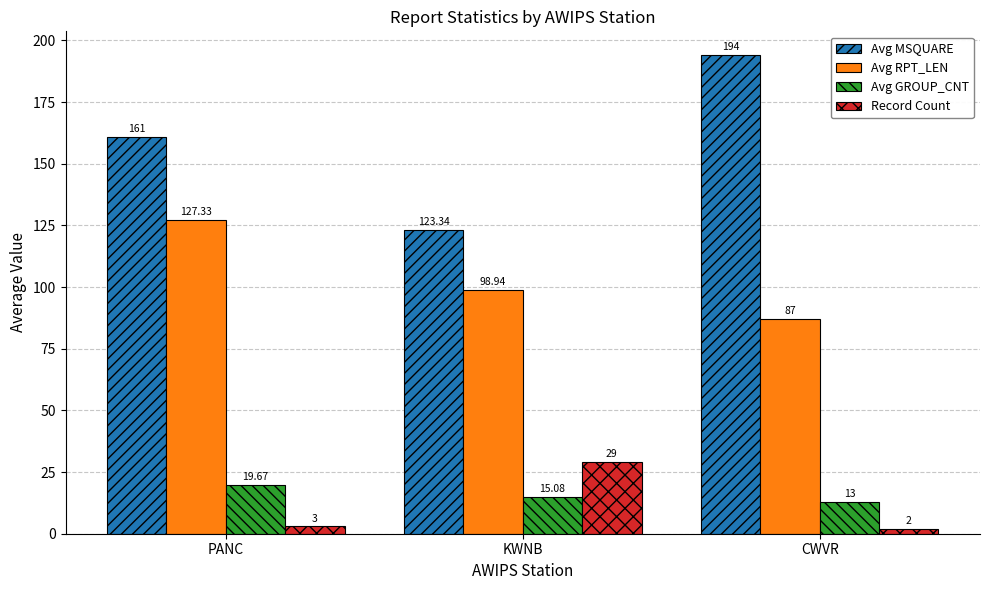

At how many categories does at least one series exceed 48?

3